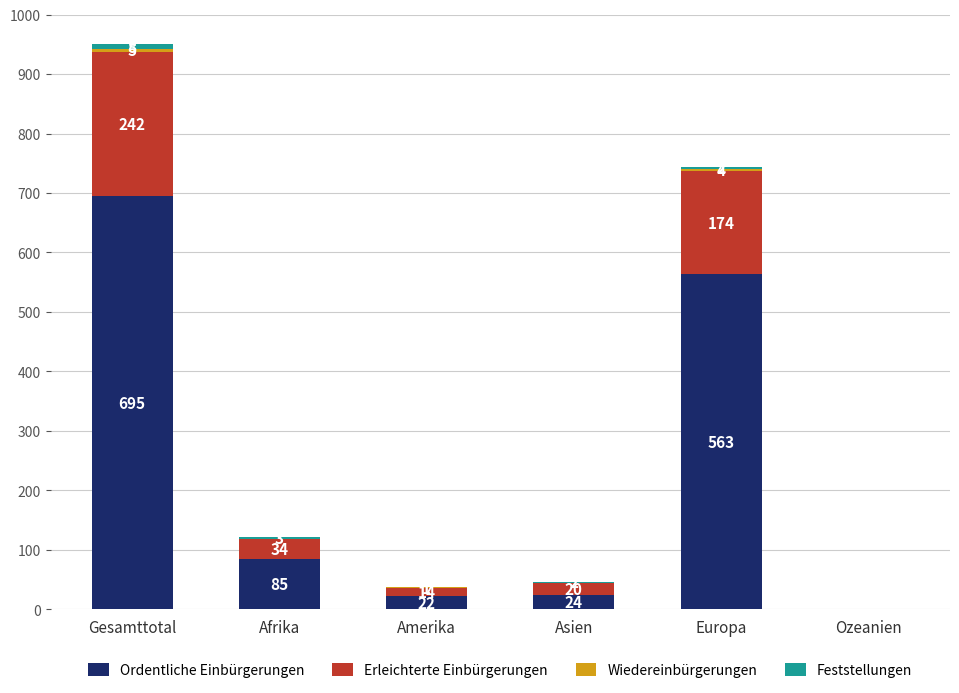

The value of Ordentliche Einbürgerungen at Asien is 24. True or false?

True